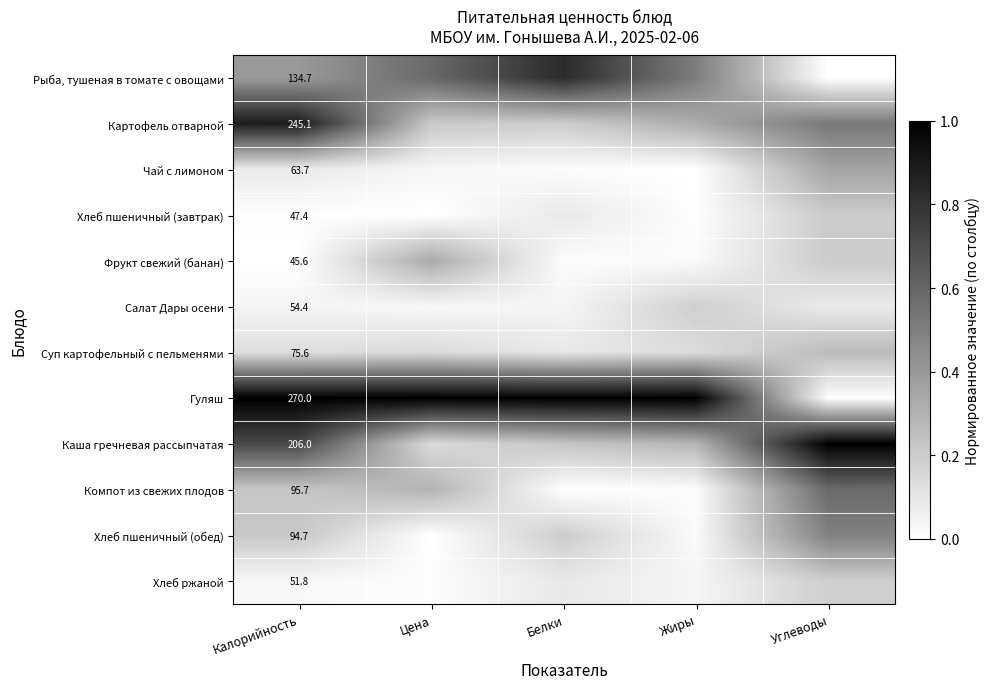

Which category has the highest value across all series?

Калорийность